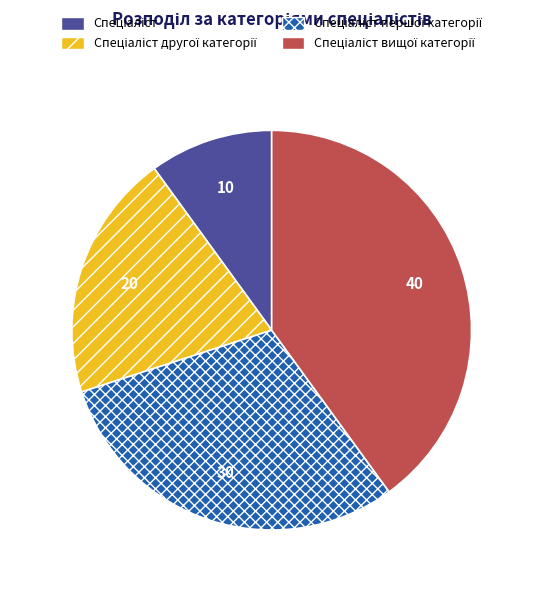

Does any single category account for the majority?

No